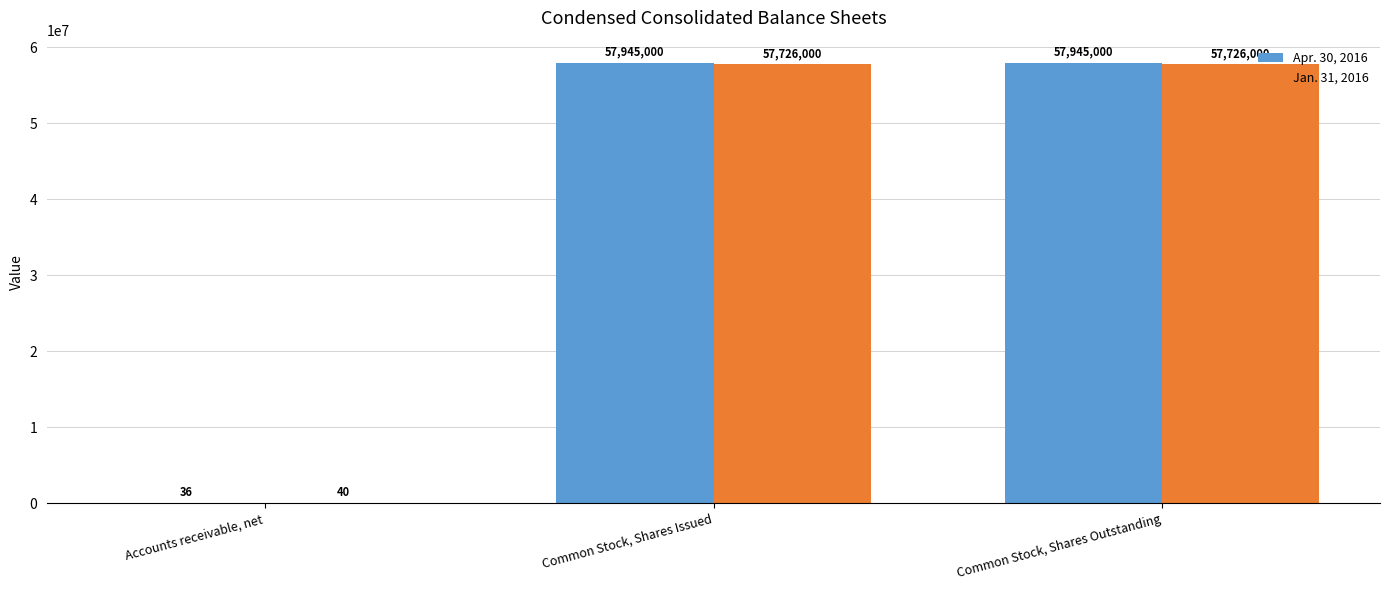

What are all the series names shown in the legend?

Apr. 30, 2016, Jan. 31, 2016